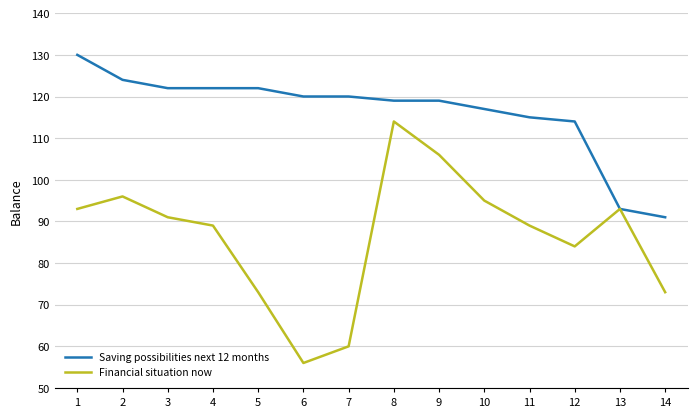

List the series in order of their overall mean, lowest first.

Financial situation now, Saving possibilities next 12 months